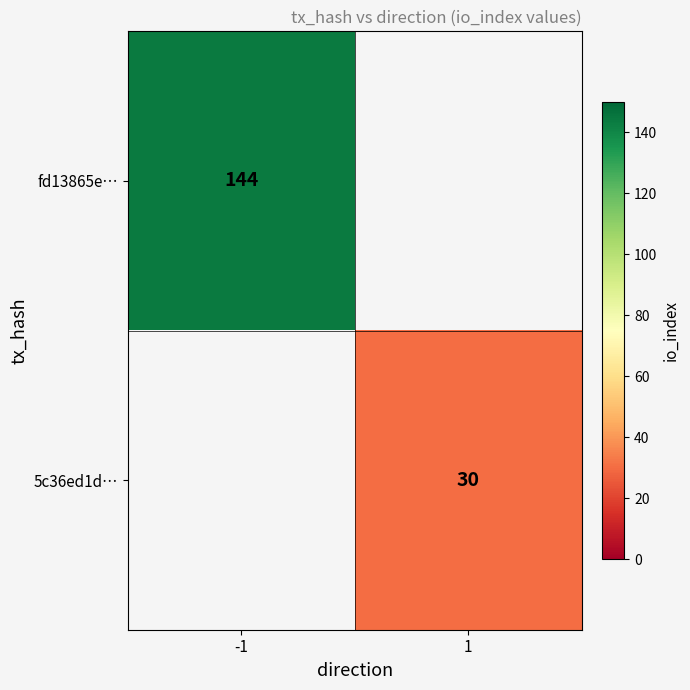

The value of fd13865e… at -1 is 196. True or false?

False